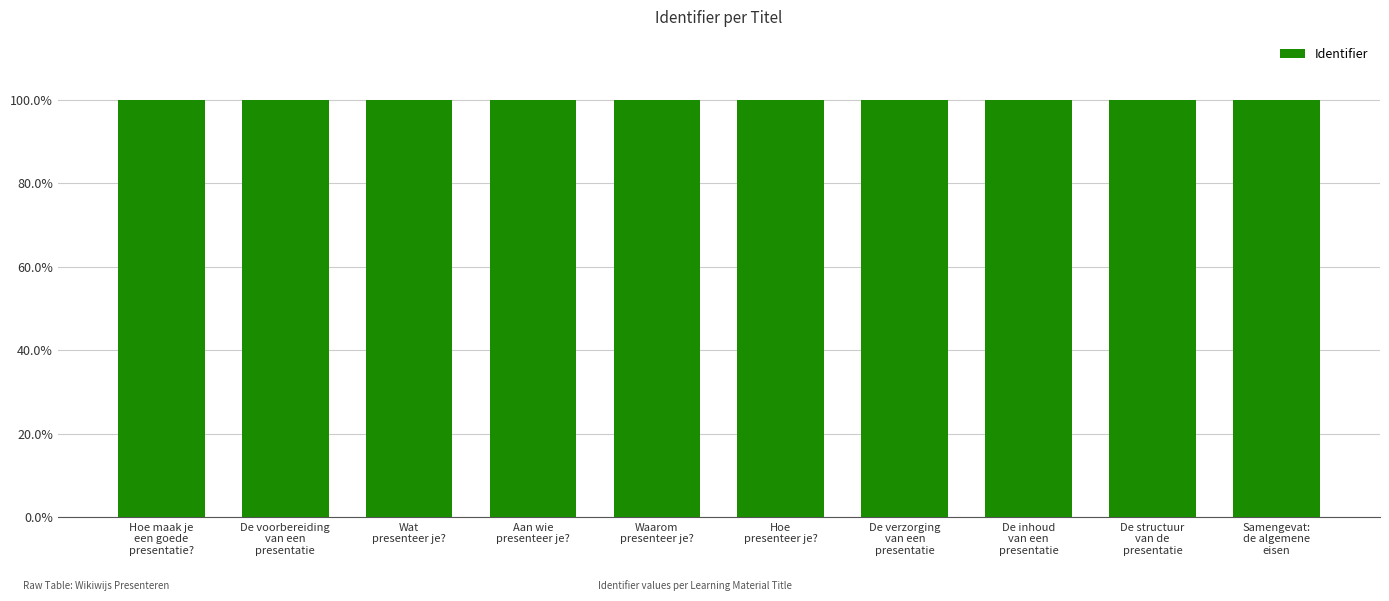

What is the label of the 4th bar from the right?

De verzorging
van een
presentatie